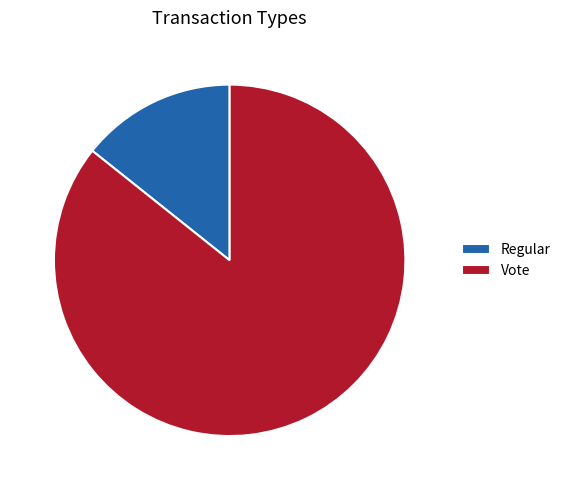

Which has a higher value, Regular or Vote?

Vote